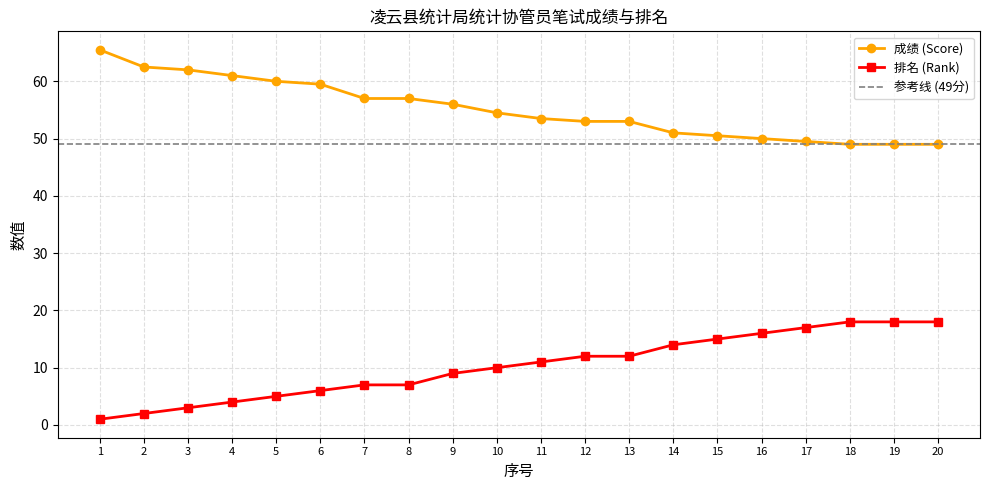

True or false: 成绩 (Score) and 排名 (Rank) cross at least once.

False